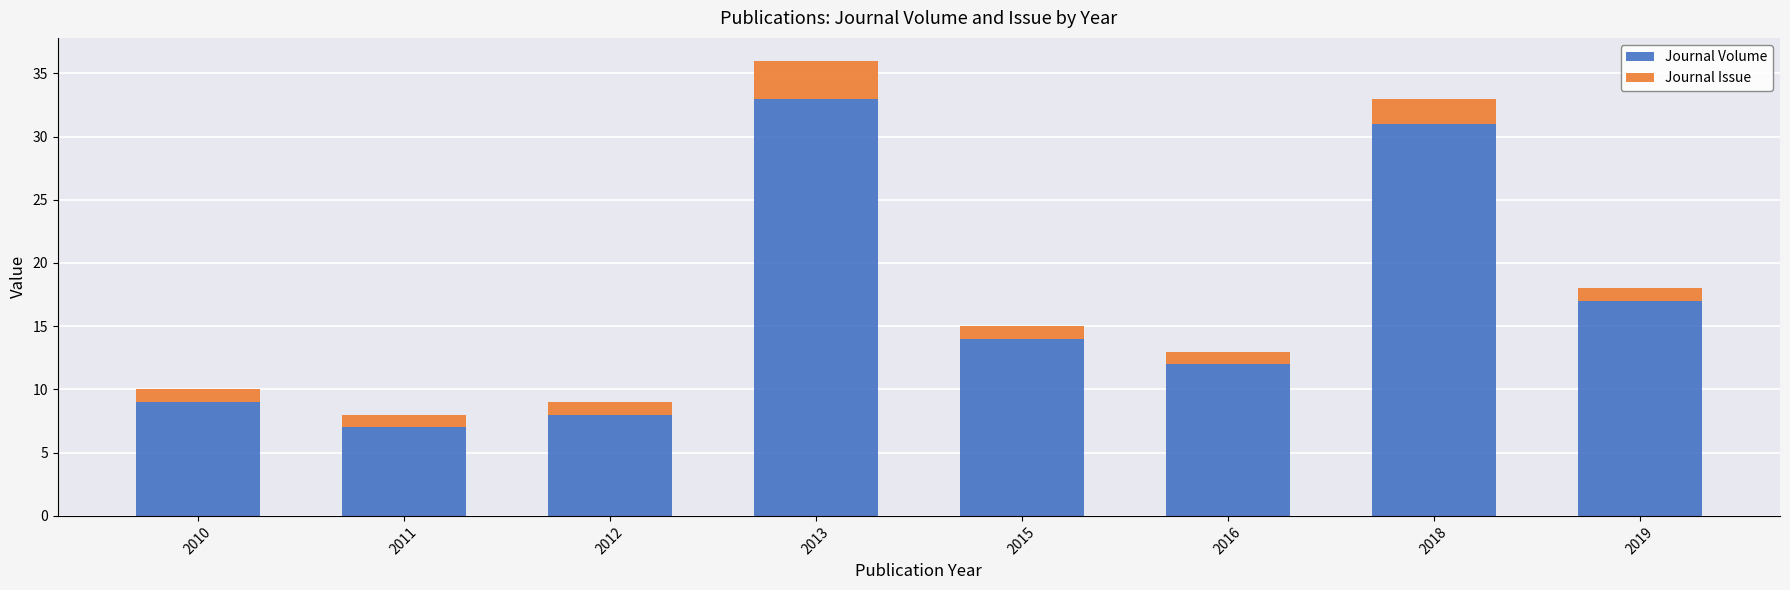

Reading left to right, transcribe the values for Journal Volume.

9	7	8	33	14	12	31	17